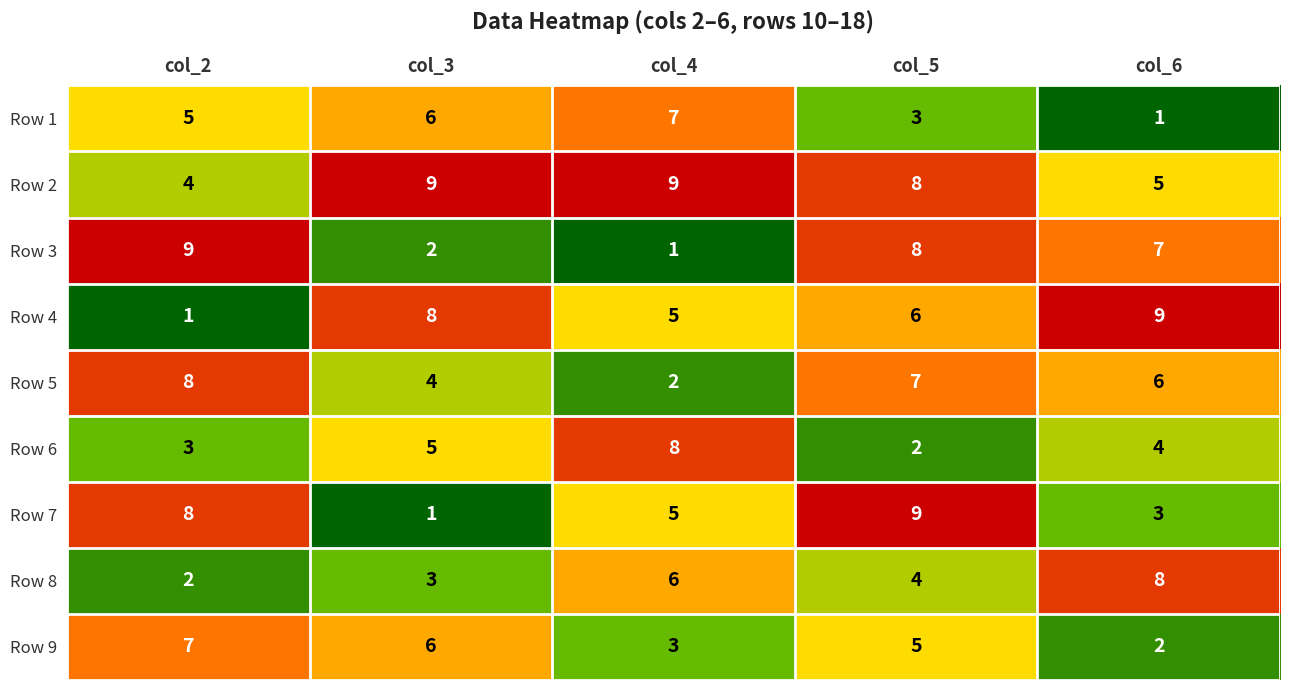

What is the spread (max minus min) of values at col_2?

8